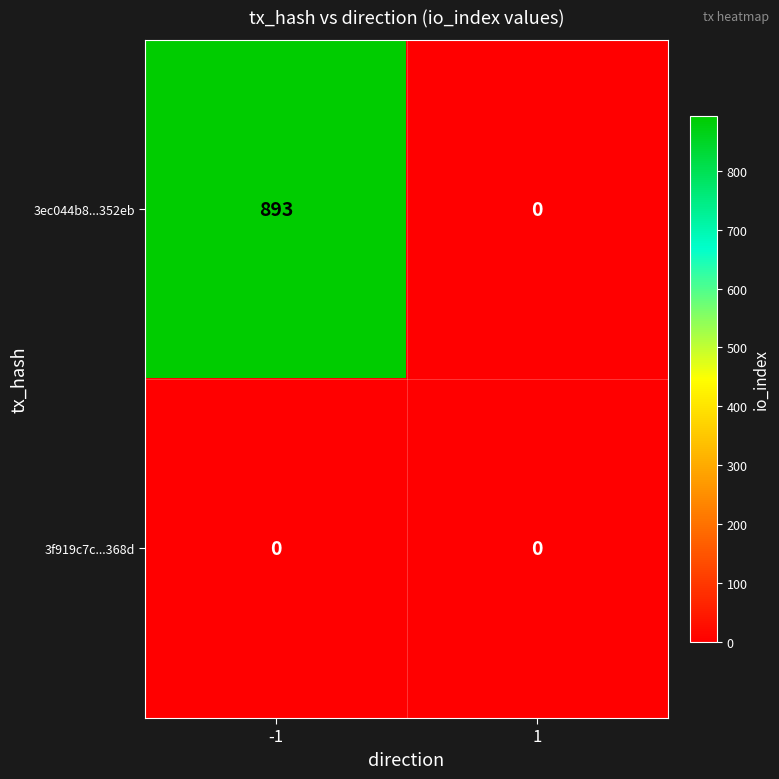

The value of 3f919c7c...368d at -1 is 0. True or false?

True